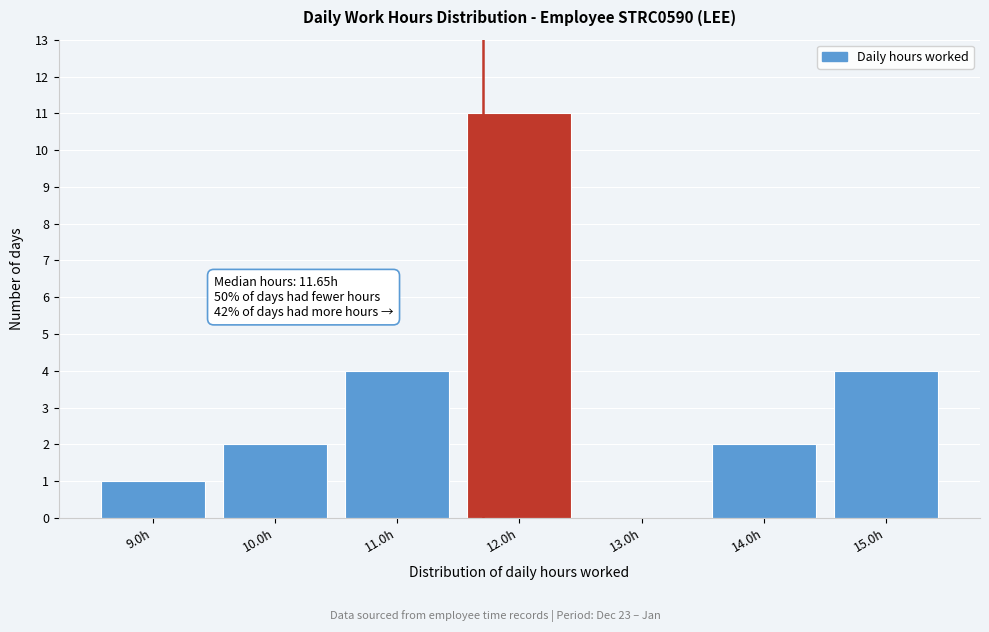

Over which range of the x-axis is the bar tallest?

11.5 to 12.5